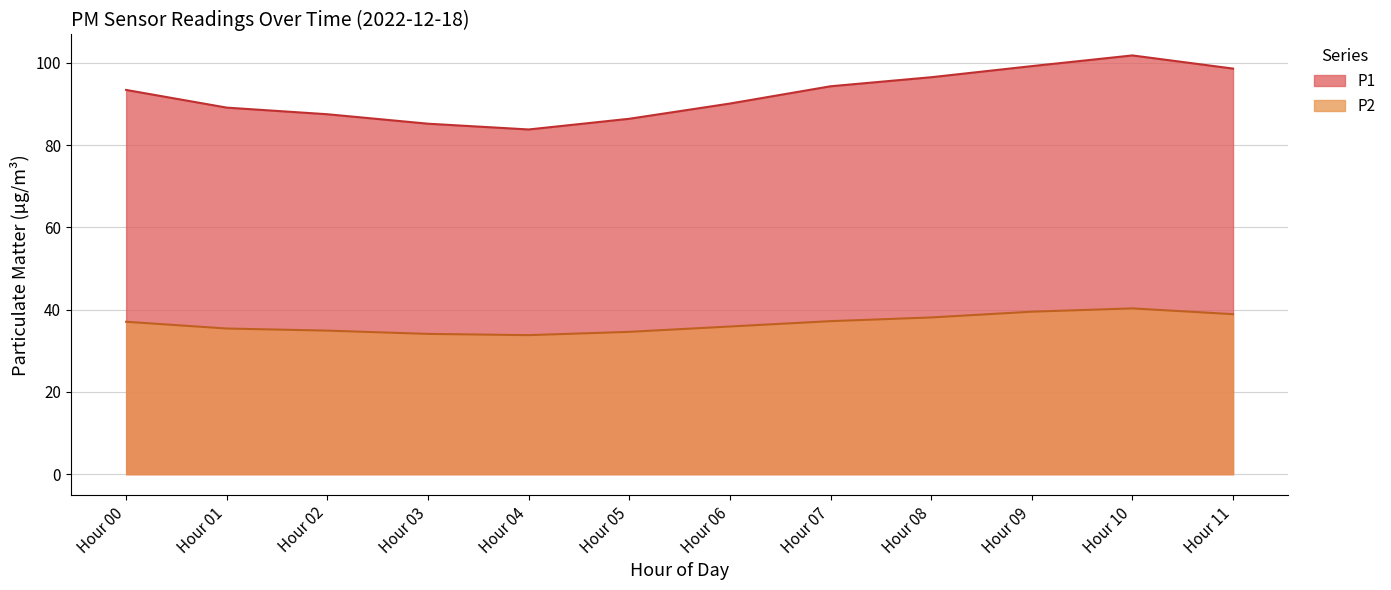

What position from the left is 00:00-01:59?

1